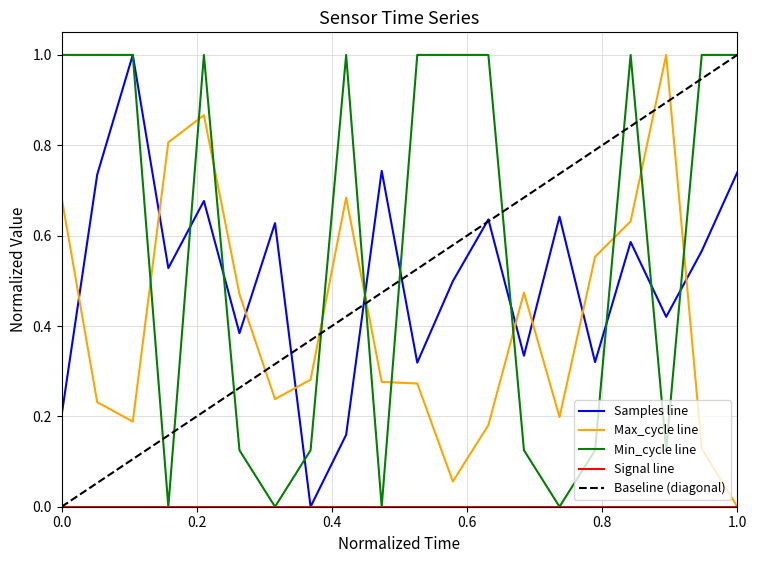

True or false: Samples line and Max_cycle line intersect in this chart.

True